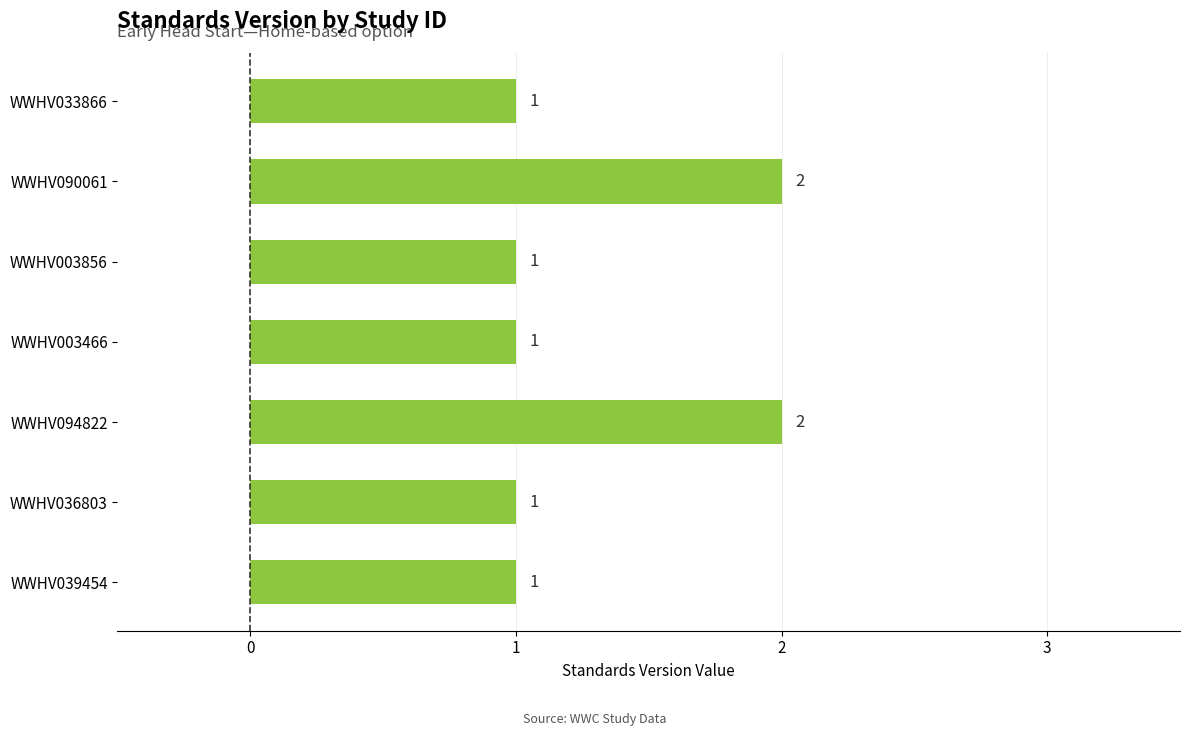

Reading top to bottom, transcribe all the data shown in this chart.

WWHV033866=1	WWHV090061=2	WWHV003856=1	WWHV003466=1	WWHV094822=2	WWHV036803=1	WWHV039454=1